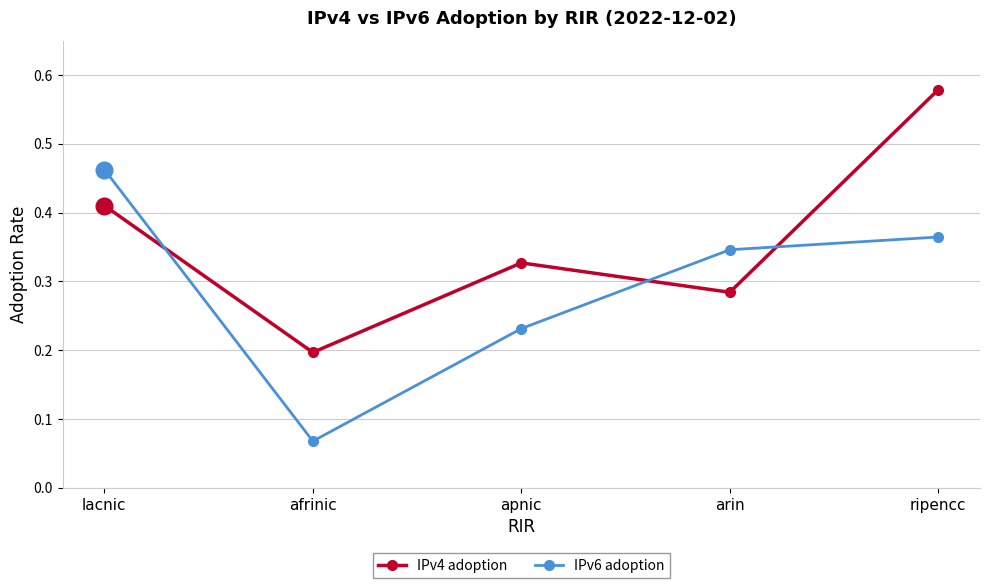

Which series ends up on top after the final intersection of IPv4 adoption and IPv6 adoption?

IPv4 adoption